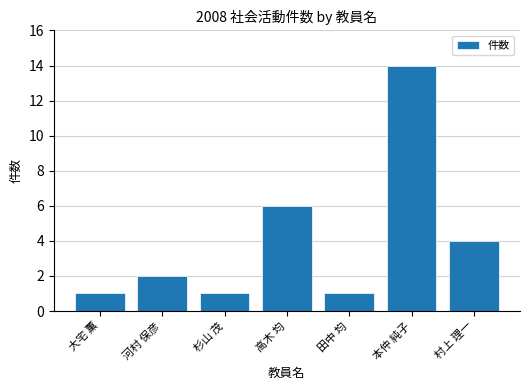

What is the smallest value displayed?

1